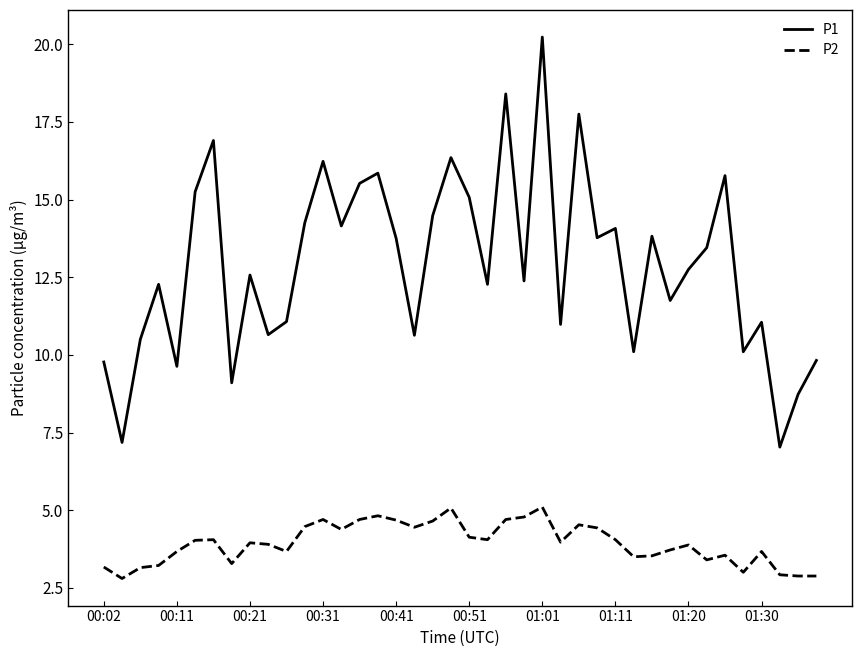

Rank the series by their maximum value, from lowest to highest.

P2, P1